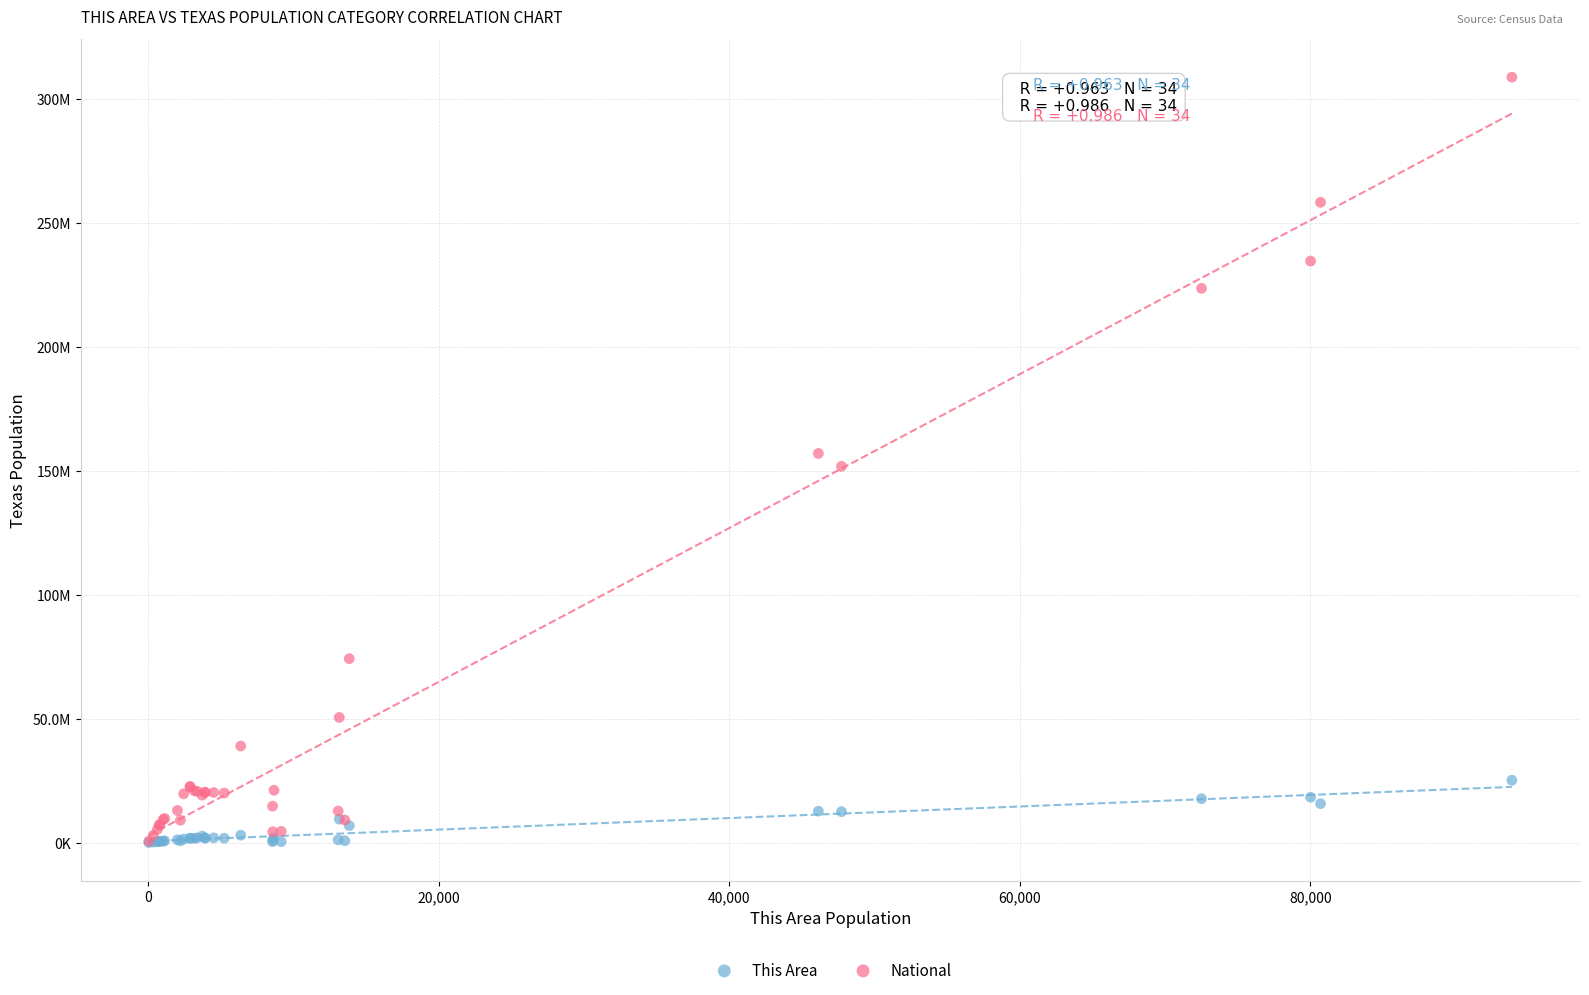

Which series has the largest Y range (max minus min)?

National